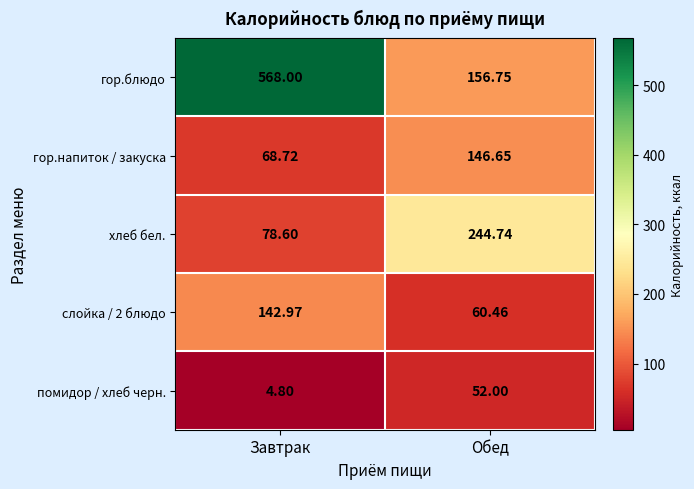

Rank the categories by хлеб бел. value from highest to lowest.

Обед, Завтрак